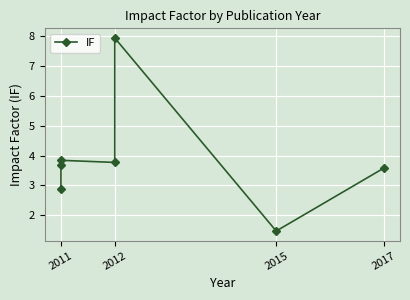

What is the greatest value displayed?

7.9